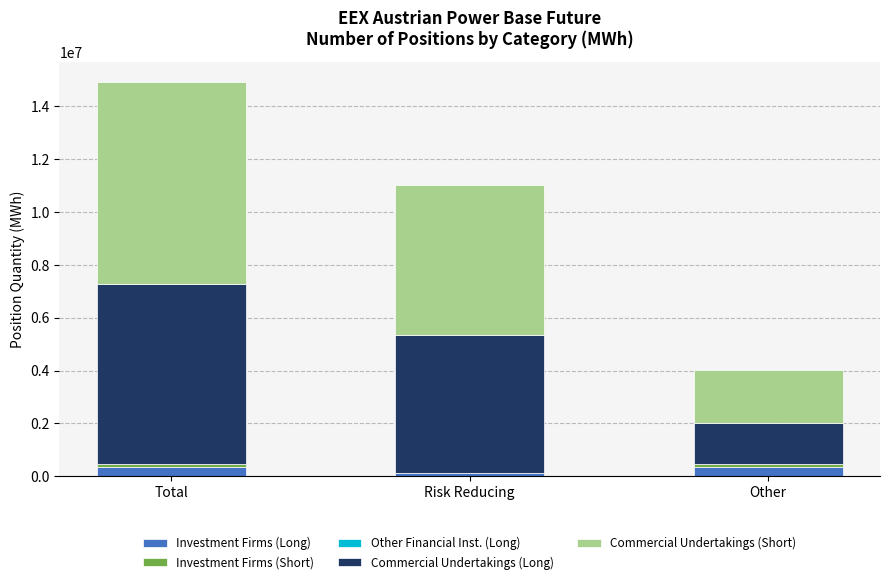

At which category is the sum across all series the highest?

Total